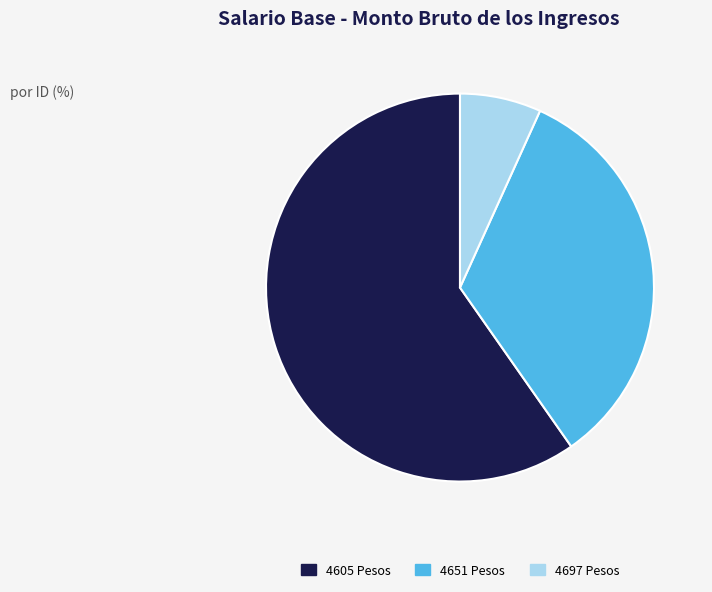

Is there any slice that represents more than half of the pie?

Yes